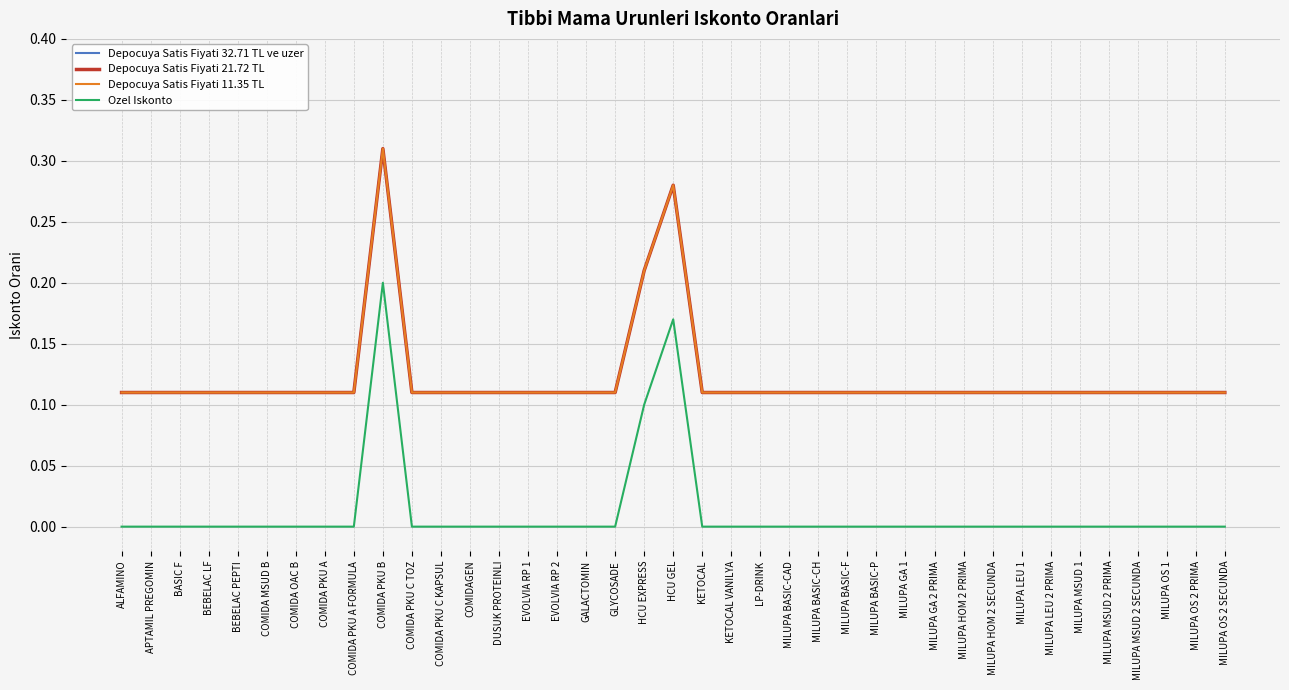

True or false: Ozel Iskonto and Depocuya Satis Fiyati 11.35 TL intersect in this chart.

False